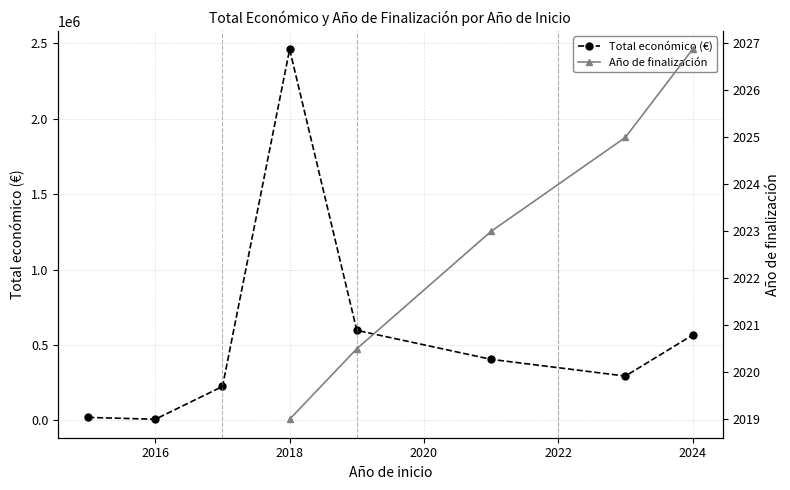

Which series has the largest range (max minus min)?

Total económico (€)